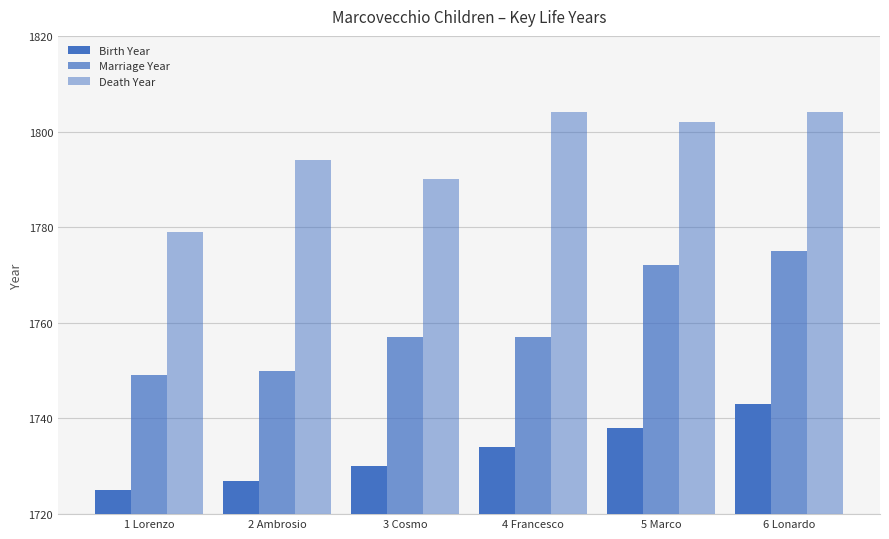

What is the total value across all series at 5 Marco?

5312